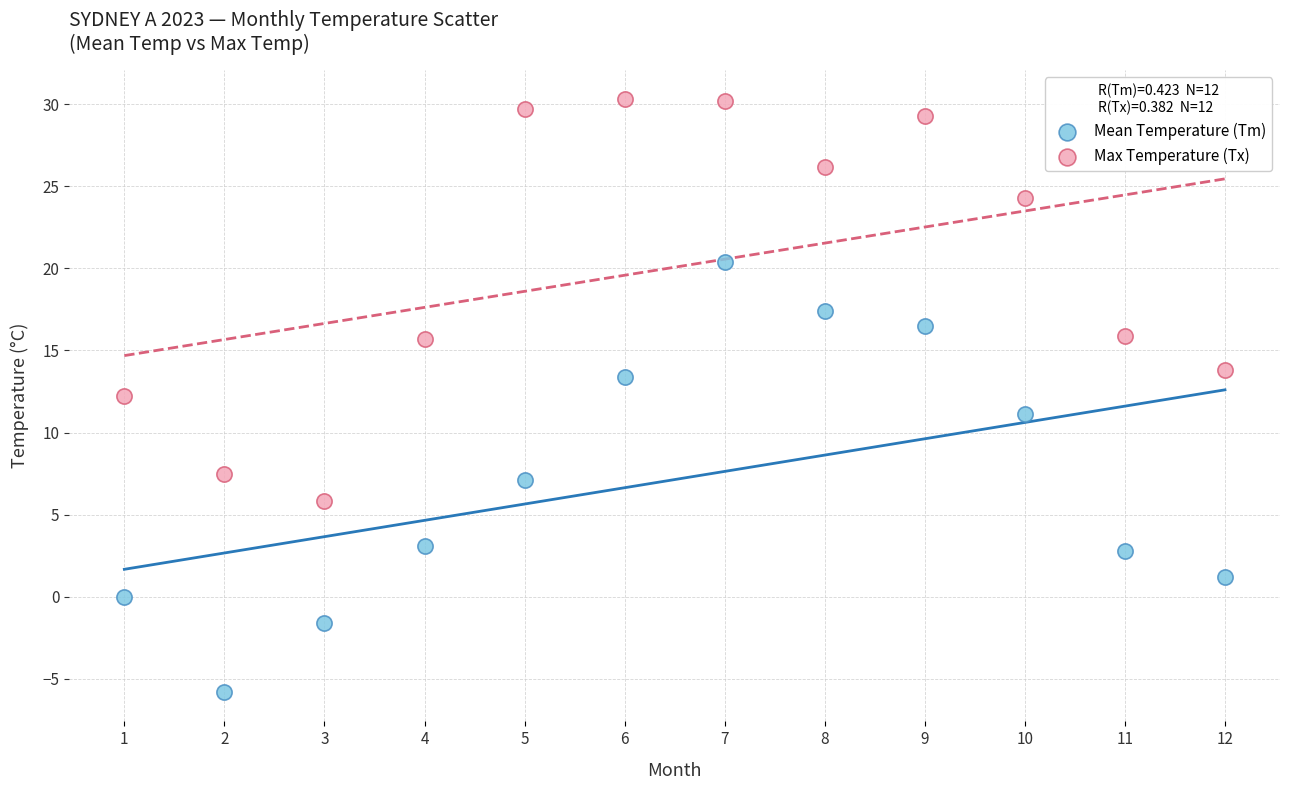

What is the X range (max minus min) for the scatter plot?

11.0